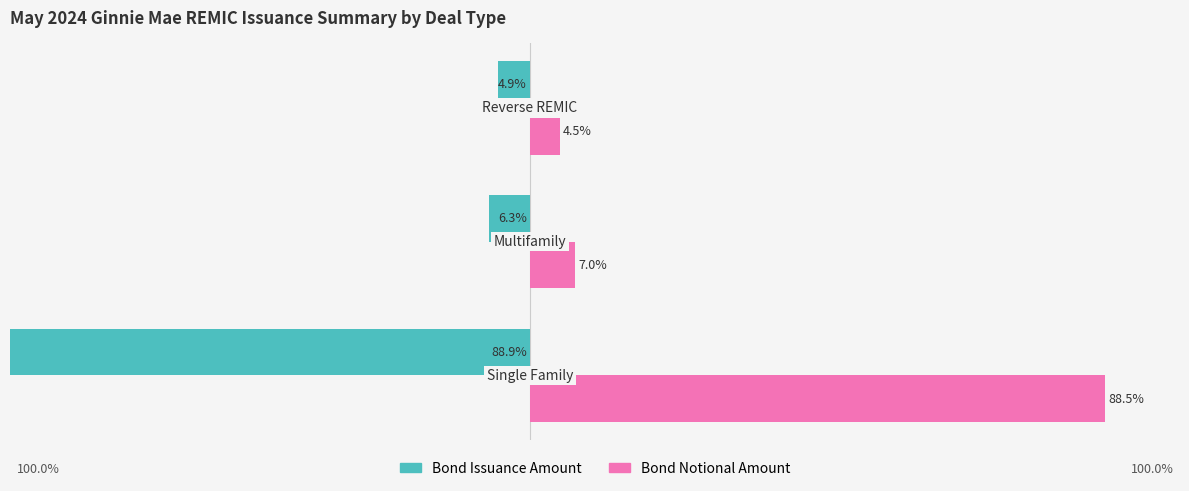

How many data points in Bond Issuance Amount are less than -6?

2